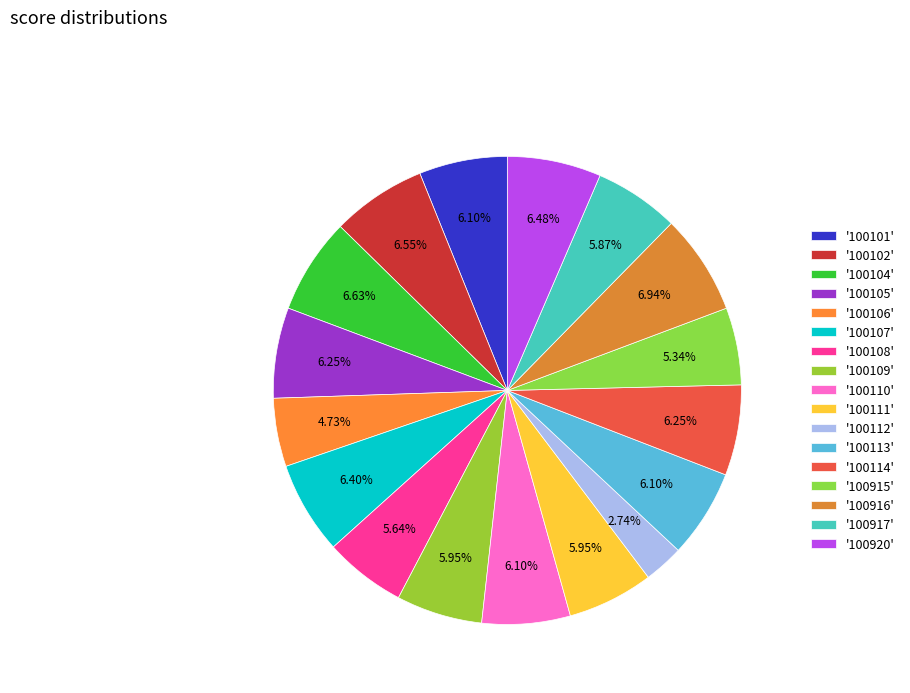

Rank the categories by value from lowest to highest.

100112, 100106, 100915, 100108, 100917, 100109, 100111, 100101, 100110, 100113, 100105, 100114, 100107, 100920, 100102, 100104, 100916